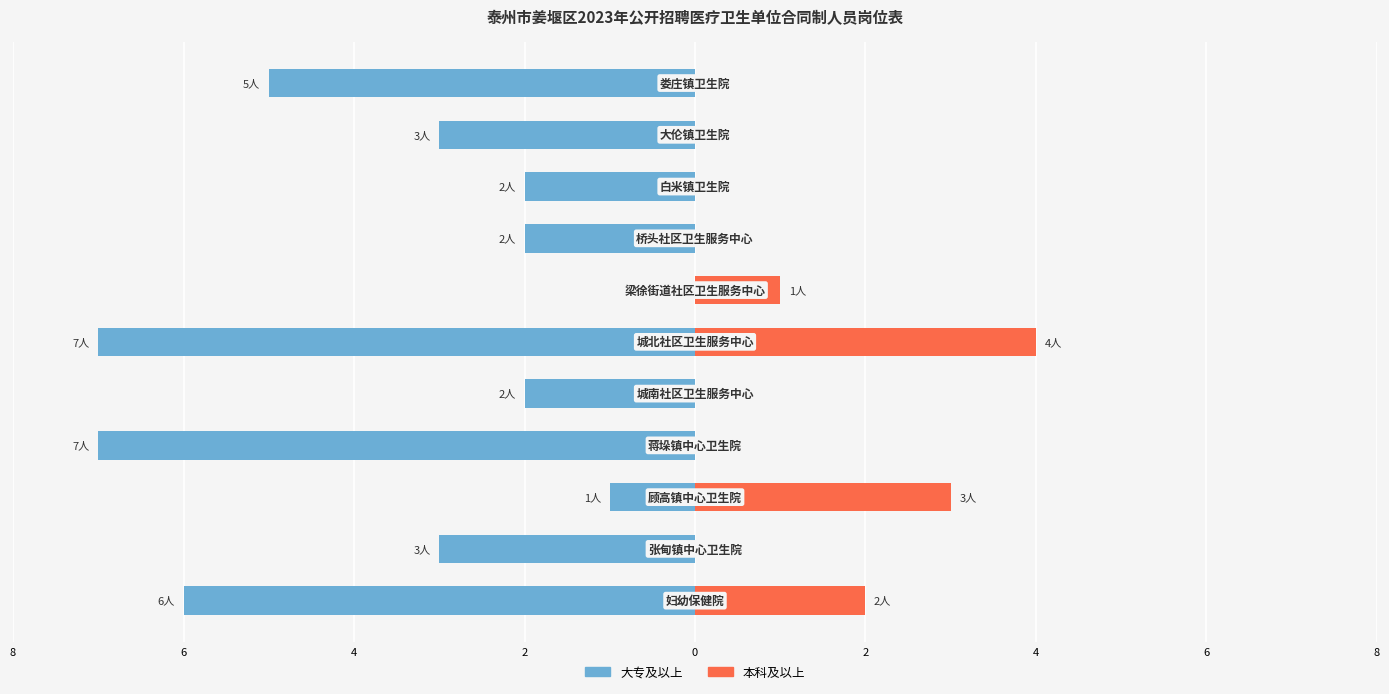

What is the value of the 大专及以上 bar at the 6th from the left?

-7